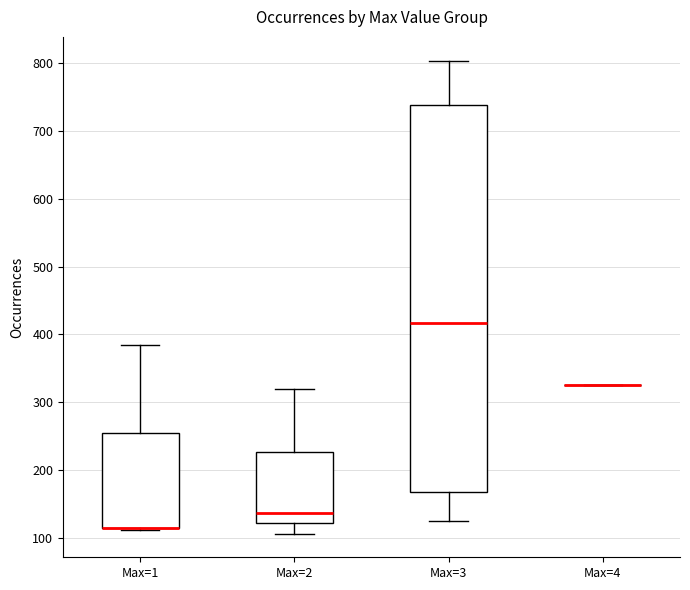

Reading left to right, read every box against the y-axis: the position of its median line, the range the box covers, and the ends of its whiskers. The values are not printed on the chart, so give them approximately, as read against the axis.

Max=1: median 120 (drawn on the box's lower edge), box 110 to 260, whiskers 110 to 390
Max=2: median 140, box 120 to 230, whiskers 110 to 320
Max=3: median 420, box 170 to 740, whiskers 120 to 800
Max=4: box collapsed to a line at 330, whiskers 330 to 330